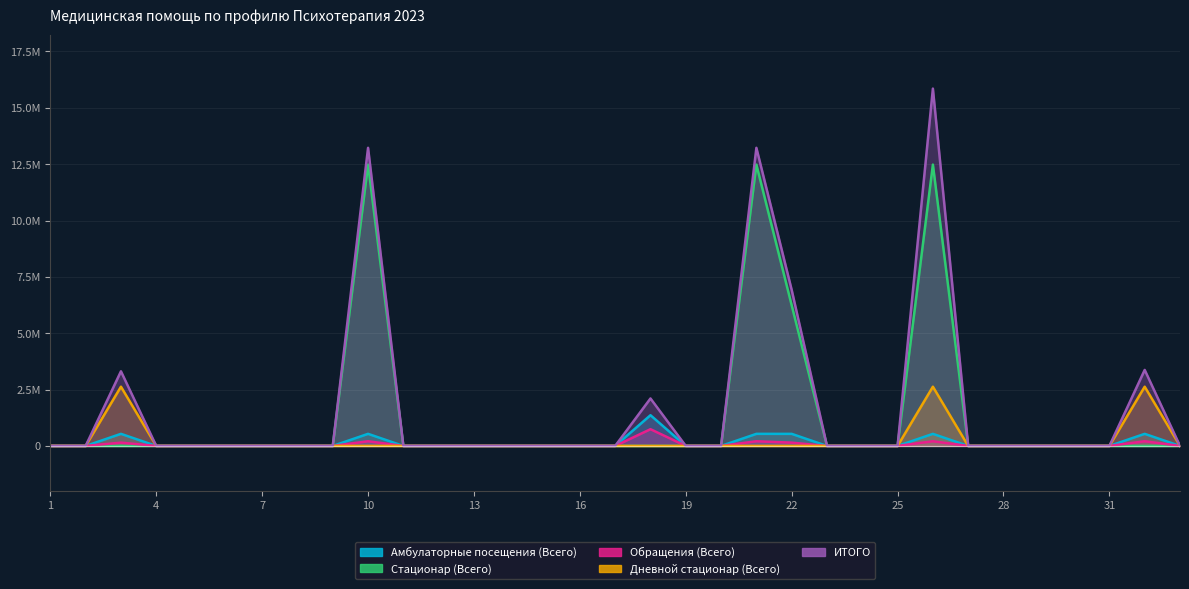

The Обращения (Всего) series shows 0.0 at 12. True or false?

True